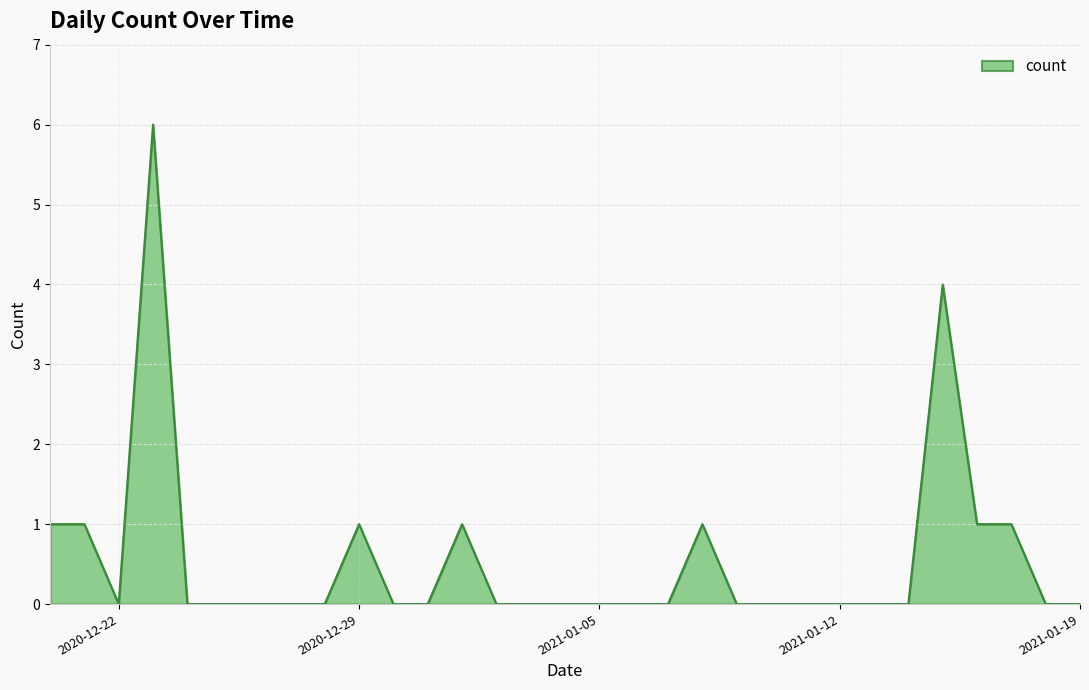

What is the greatest value displayed?

6